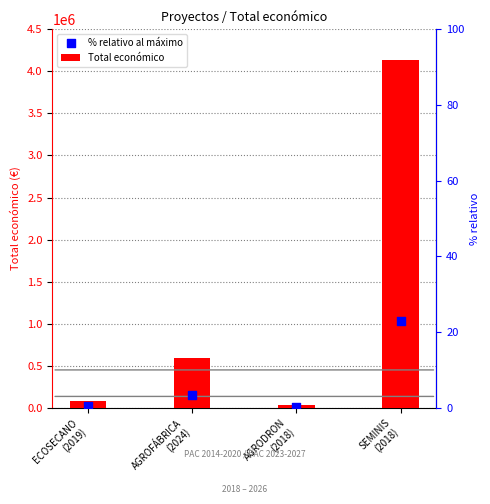

Which series reaches the maximum Y coordinate?

Total económico